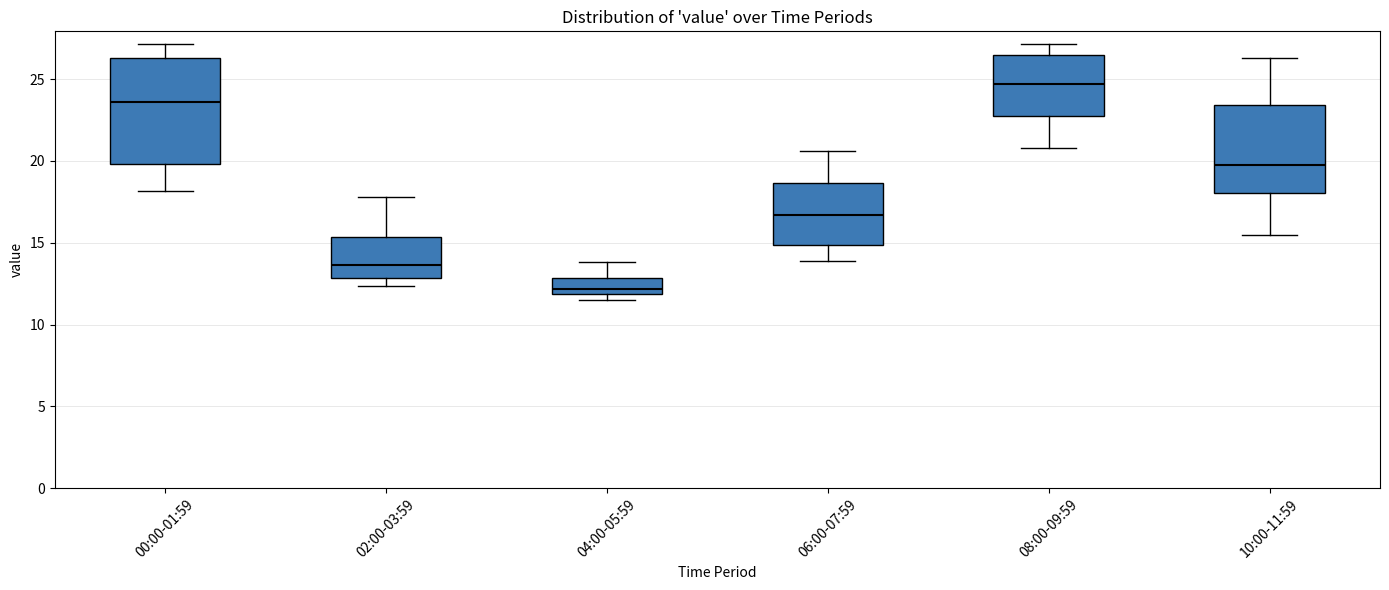

Reading left to right, read every box against the y-axis: the position of its median line, the range the box covers, and the ends of its whiskers. The values are not printed on the chart, so give them approximately, as read against the axis.

00:00-01:59: median 23.5, box 20.0 to 26.5, whiskers 18.0 to 27.0
02:00-03:59: median 13.5, box 13.0 to 15.5, whiskers 12.5 to 18.0
04:00-05:59: median 12.0 (just above the box's lower edge), box 12.0 to 13.0, whiskers 11.5 to 14.0
06:00-07:59: median 16.5, box 15.0 to 18.5, whiskers 14.0 to 20.5
08:00-09:59: median 24.5, box 23.0 to 26.5, whiskers 21.0 to 27.0
10:00-11:59: median 20.0, box 18.0 to 23.5, whiskers 15.5 to 26.5